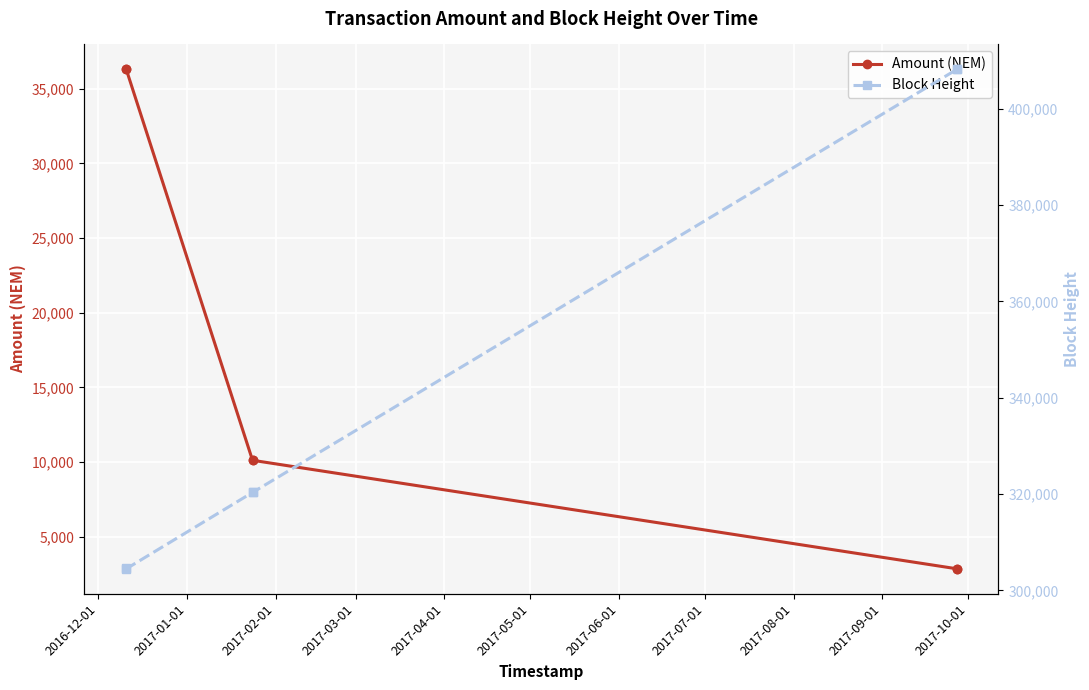

What is the highest value of the Amount (NEM) series?

36301